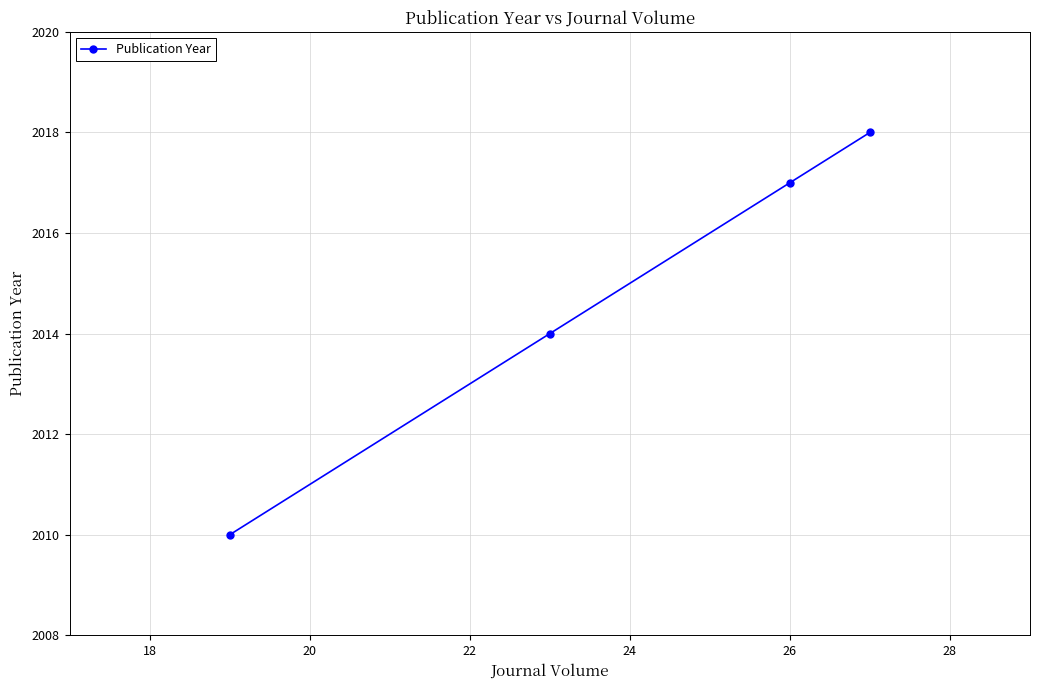

True or false: the data has more than 2 interior local peaks.

False